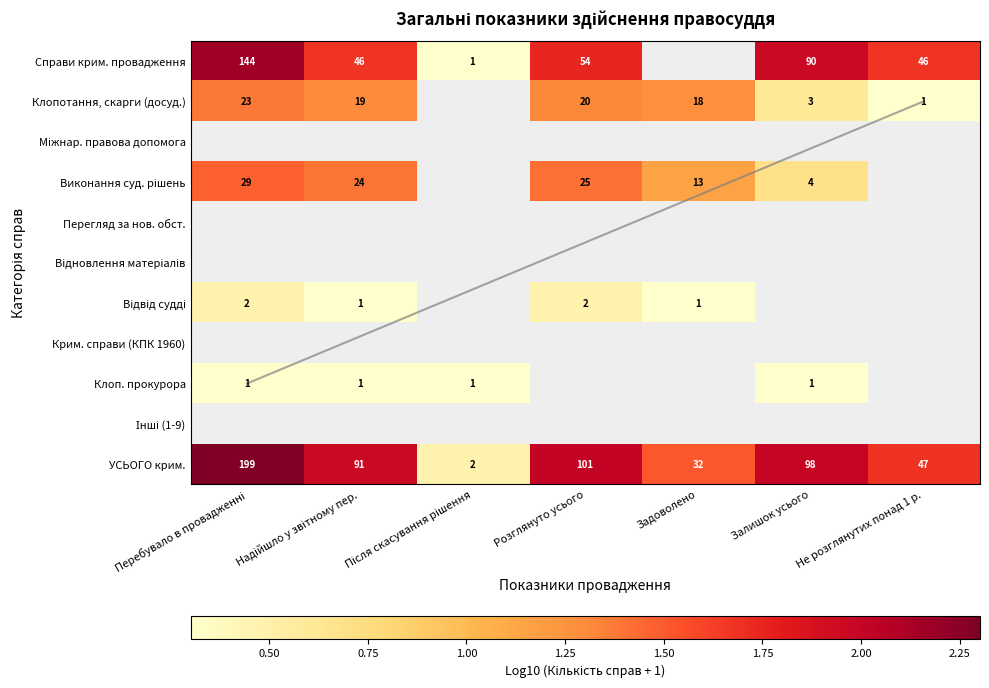

Is the value of Виконання суд. рішень at Надійшло у звітному пер. greater than the value of Відновлення матеріалів at Залишок усього?

No